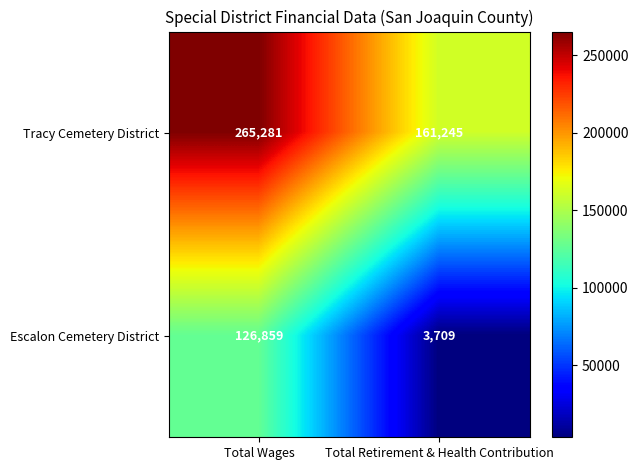

What value does the Escalon Cemetery District series have at Total Retirement & Health Contribution?

3709